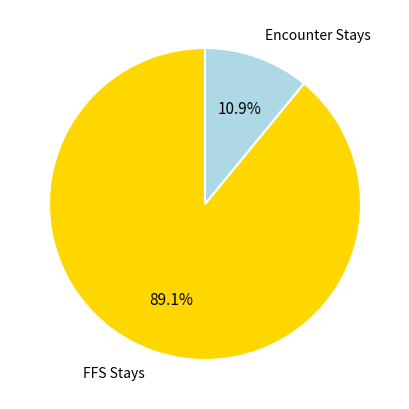

Rank the categories by value from lowest to highest.

Encounter Stays, FFS Stays